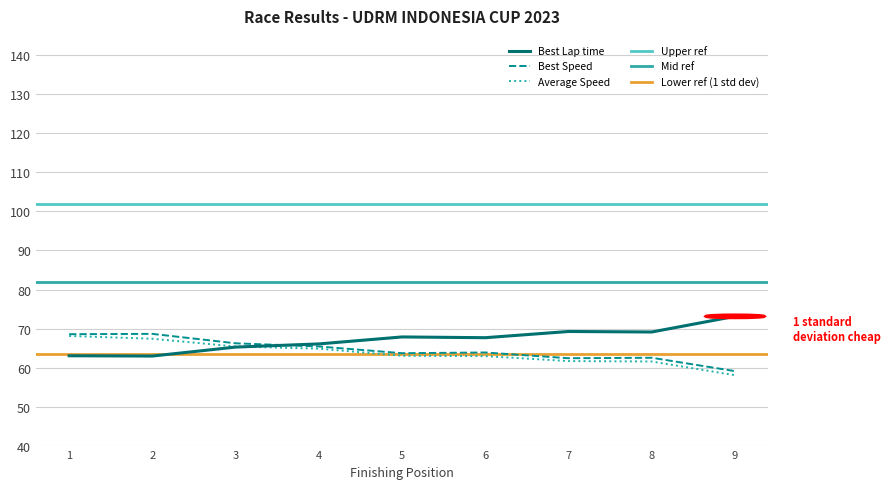

The value of Average Speed at 4 is 42.3. True or false?

False